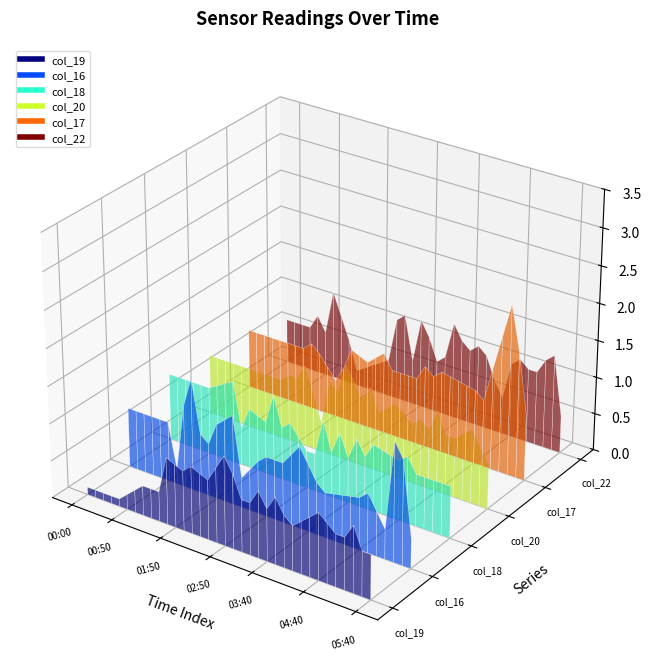

What is the label of the 8th point from the left?

01:10